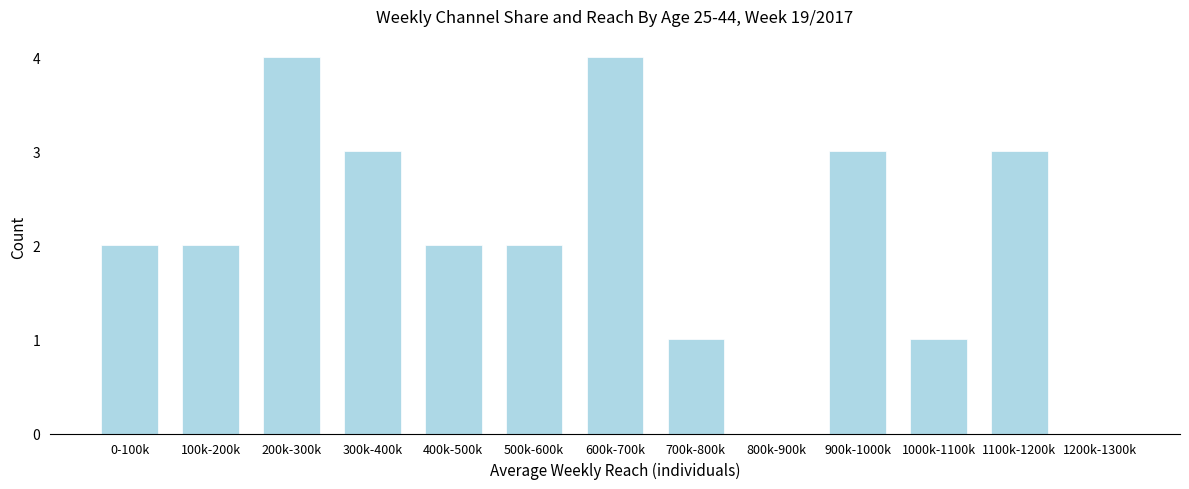

Reading right to left, list all the values displayed in this chart.

1200k-1300k=0	1100k-1200k=3	1000k-1100k=1	900k-1000k=3	800k-900k=0	700k-800k=1	600k-700k=4	500k-600k=2	400k-500k=2	300k-400k=3	200k-300k=4	100k-200k=2	0-100k=2